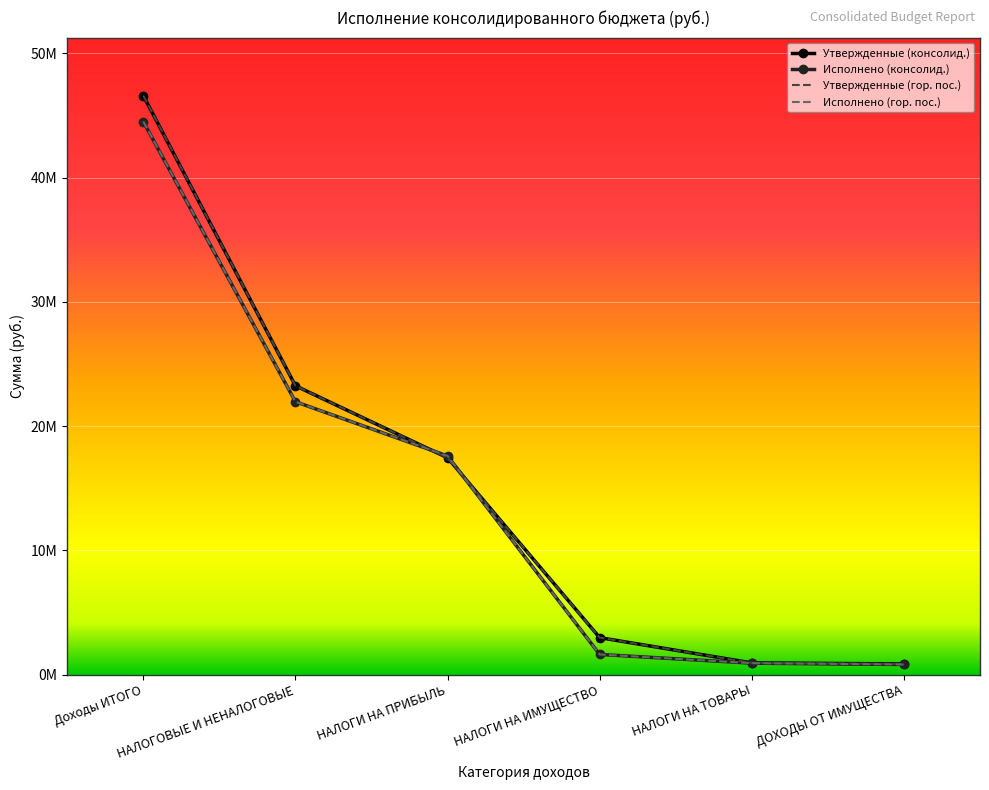

Is it true that Исполнено (гор. пос.) equals 21960224.6 at НАЛОГОВЫЕ И НЕНАЛОГОВЫЕ?

True